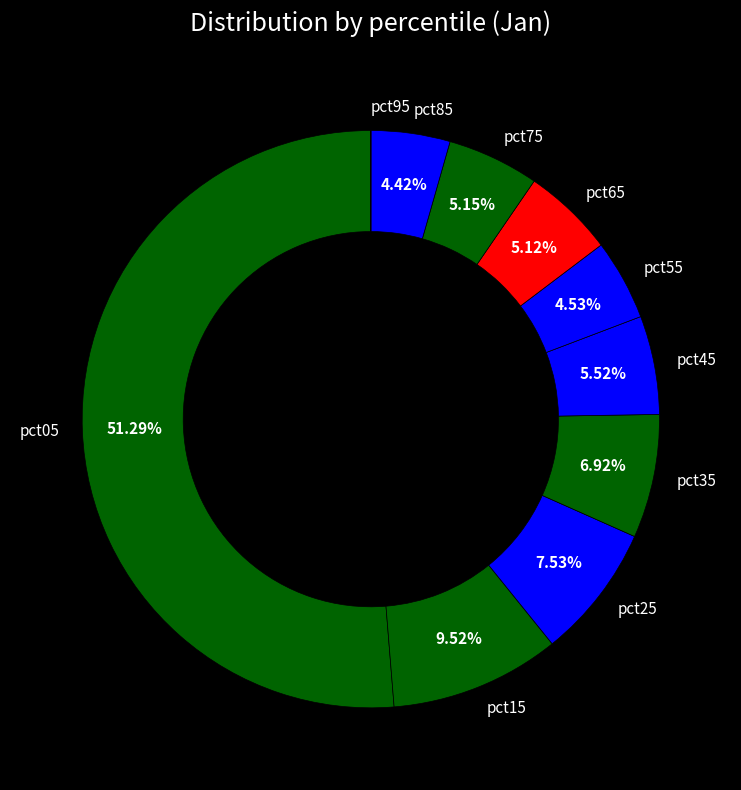

To the nearest percent, what is the difference between the largest and smallest slice percentages?

51%